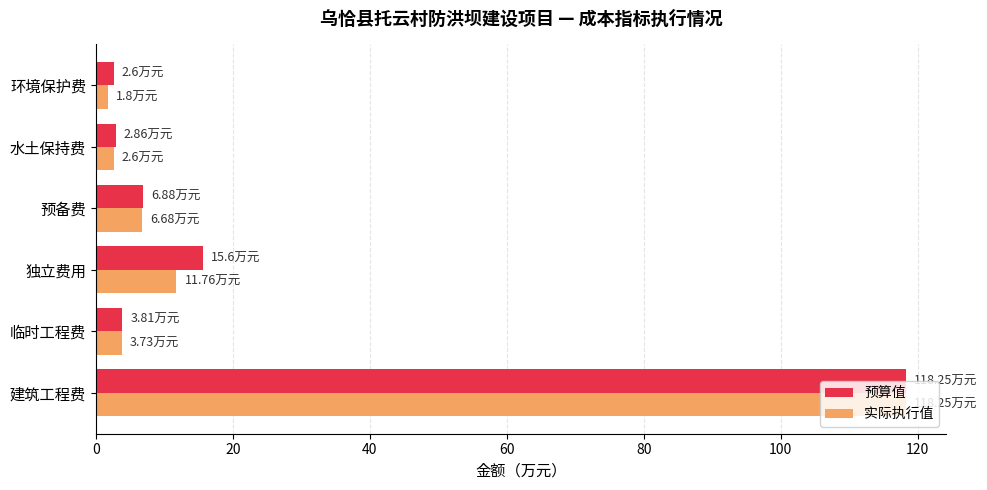

Is the value of 实际执行值 at 环境保护费 greater than the value of 预算值 at 建筑工程费?

No